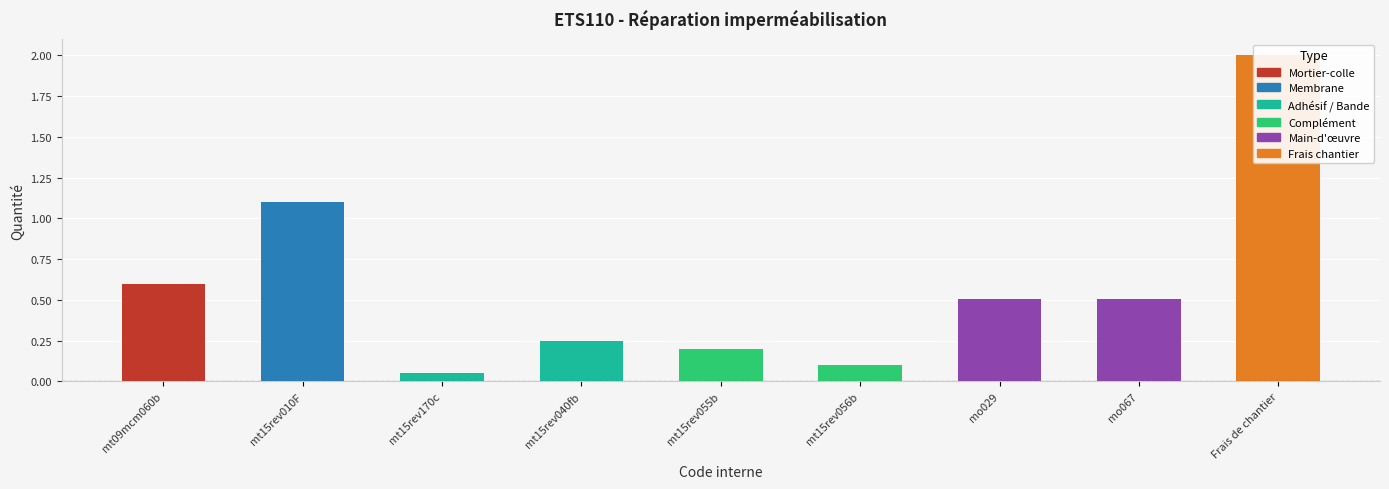

What is the sum of all values?

5.3